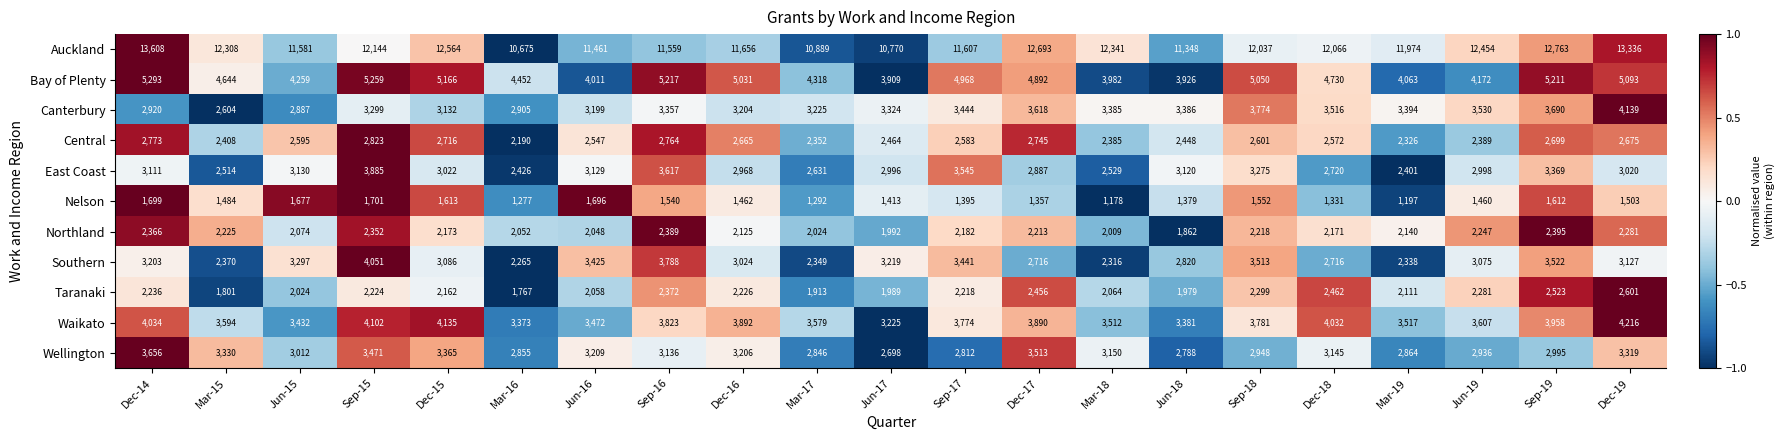

True or false: East Coast has a value of 3617 at Sep-16.

True